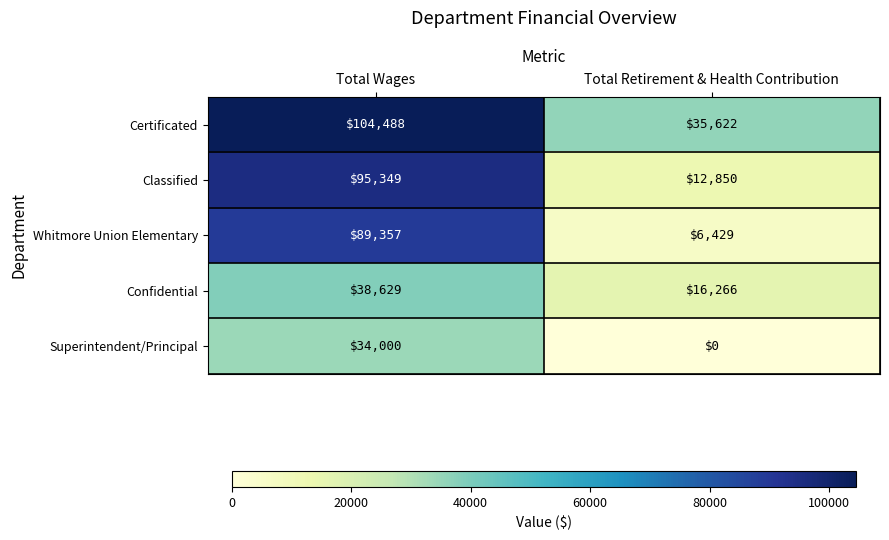

At which category does the chart reach its peak across all series?

Total Wages